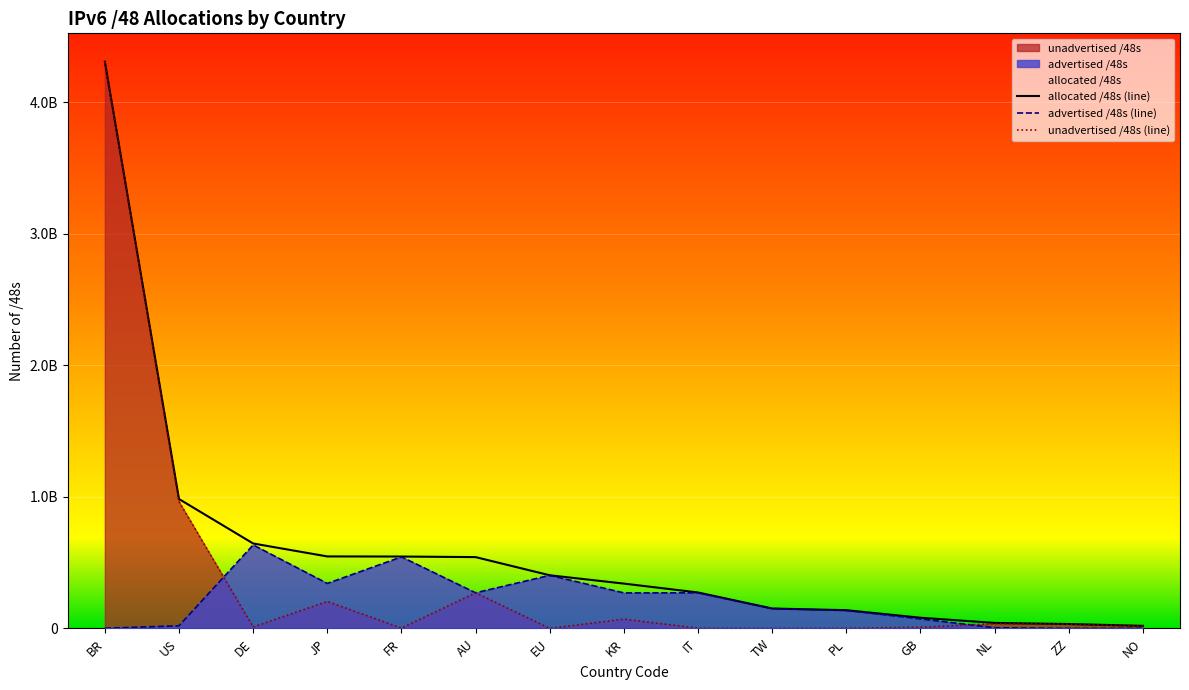

Reading left to right, extract all data points from this chart.

allocated /48s (line): 4307550208	983641261	645726241	547307530	546570249	542122004	404029446	340852737	273219588	151453697	138805251	81395726	42008592	33554432	19857411
advertised /48s (line): 1376257	20291117	634654739	341983238	544014341	270811138	403570708	270139392	270860289	150872192	137101313	72548361	5373959	65536	1048577
unadvertised /48s (line): 4306173951	963350144	11071502	205324292	2555908	271310866	458738	70713345	2359299	581505	1703938	8847365	36634633	33488896	18808834